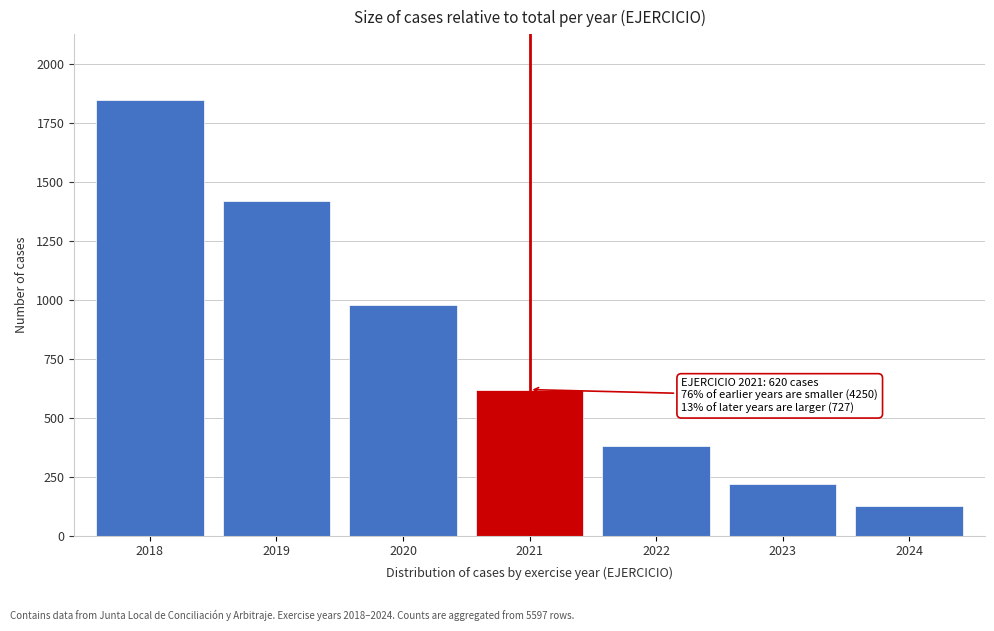

Reading left to right, list all the values displayed in this chart.

2018=1850	2019=1420	2020=980	2021=620	2022=380	2023=220	2024=127